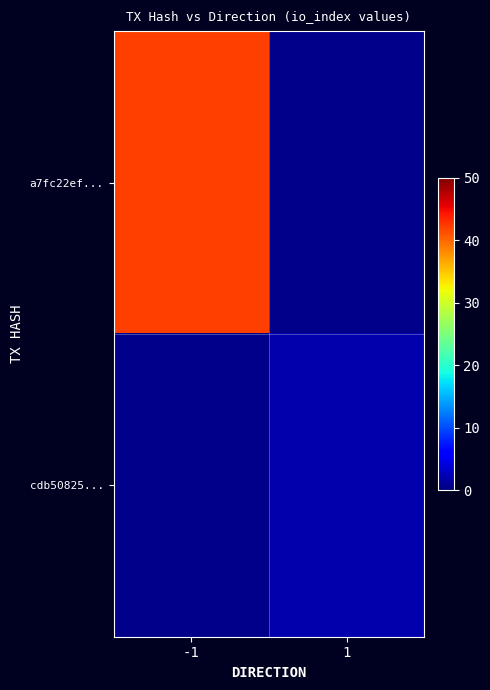

What is the minimum value shown in the chart?

2.0